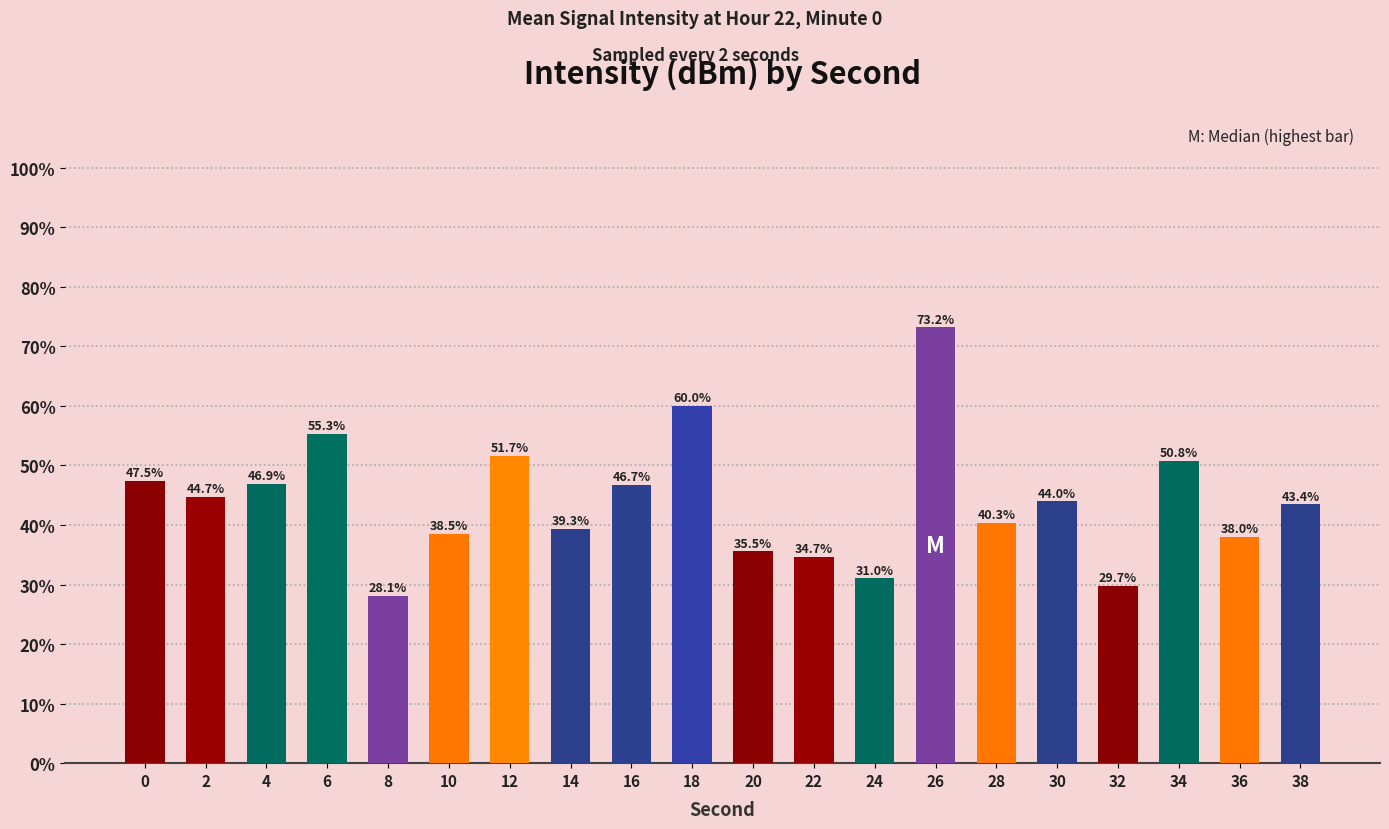

Rank the categories by value from highest to lowest.

26, 18, 6, 12, 34, 0, 4, 16, 2, 30, 38, 28, 14, 10, 36, 20, 22, 24, 32, 8